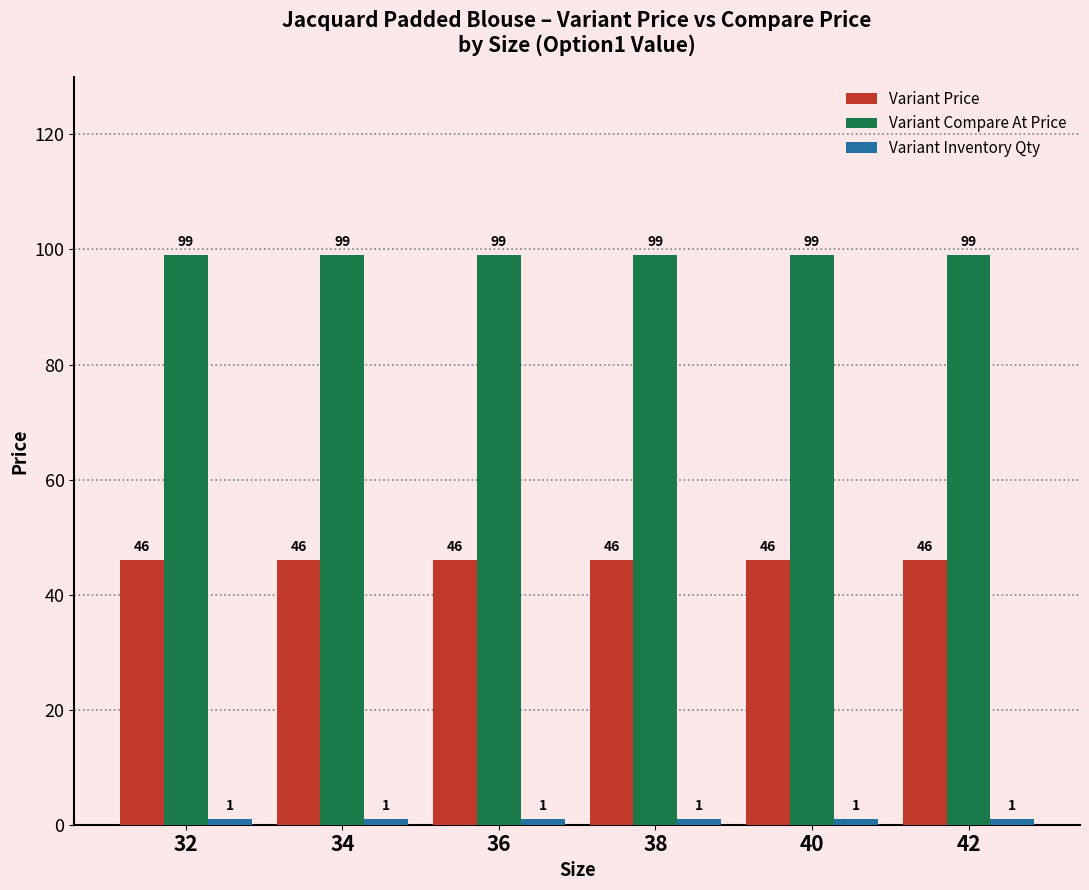

What is the sum of all Variant Compare At Price values?

594